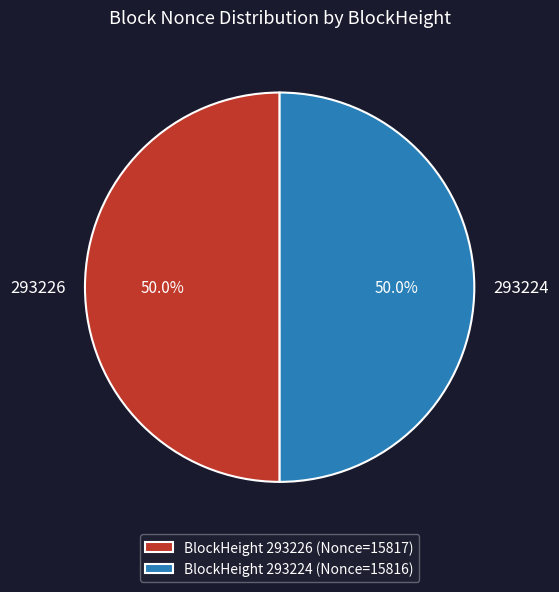

Approximately how many times larger is the value at 293226 compared to 293224?

1.0